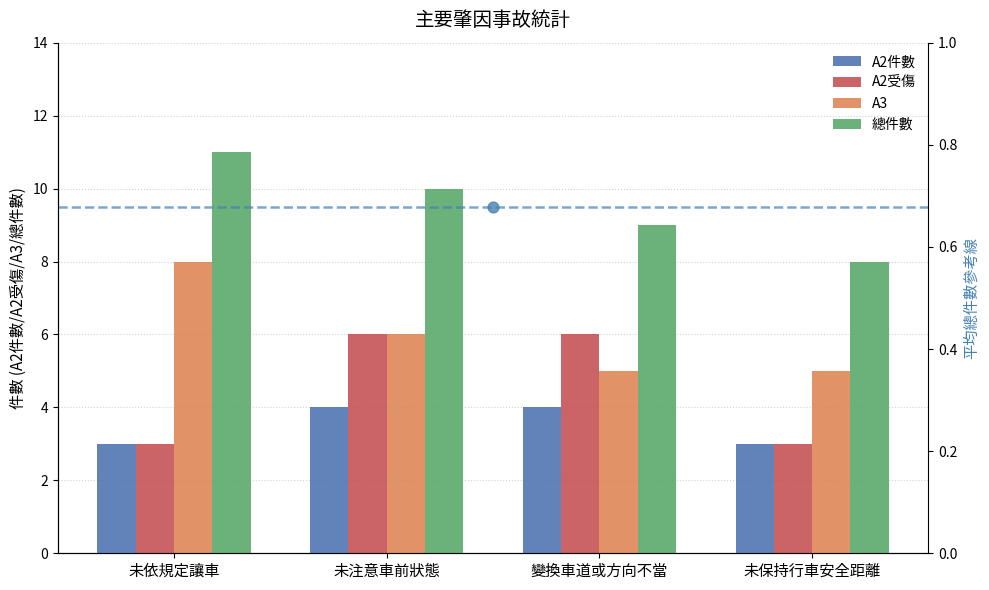

Which series has the largest Y range (max minus min)?

A2受傷